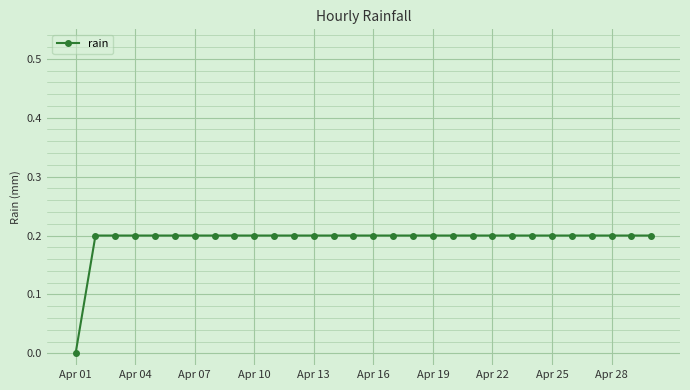

What is the sum of all values?

5.8